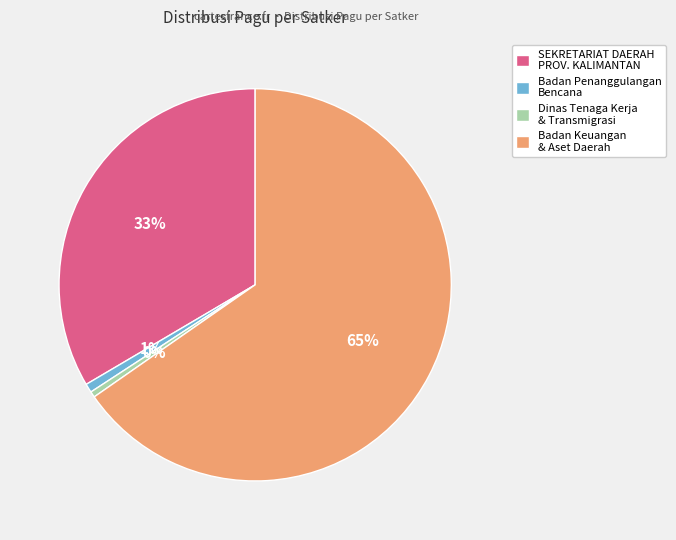

Is there a majority slice in this chart?

Yes